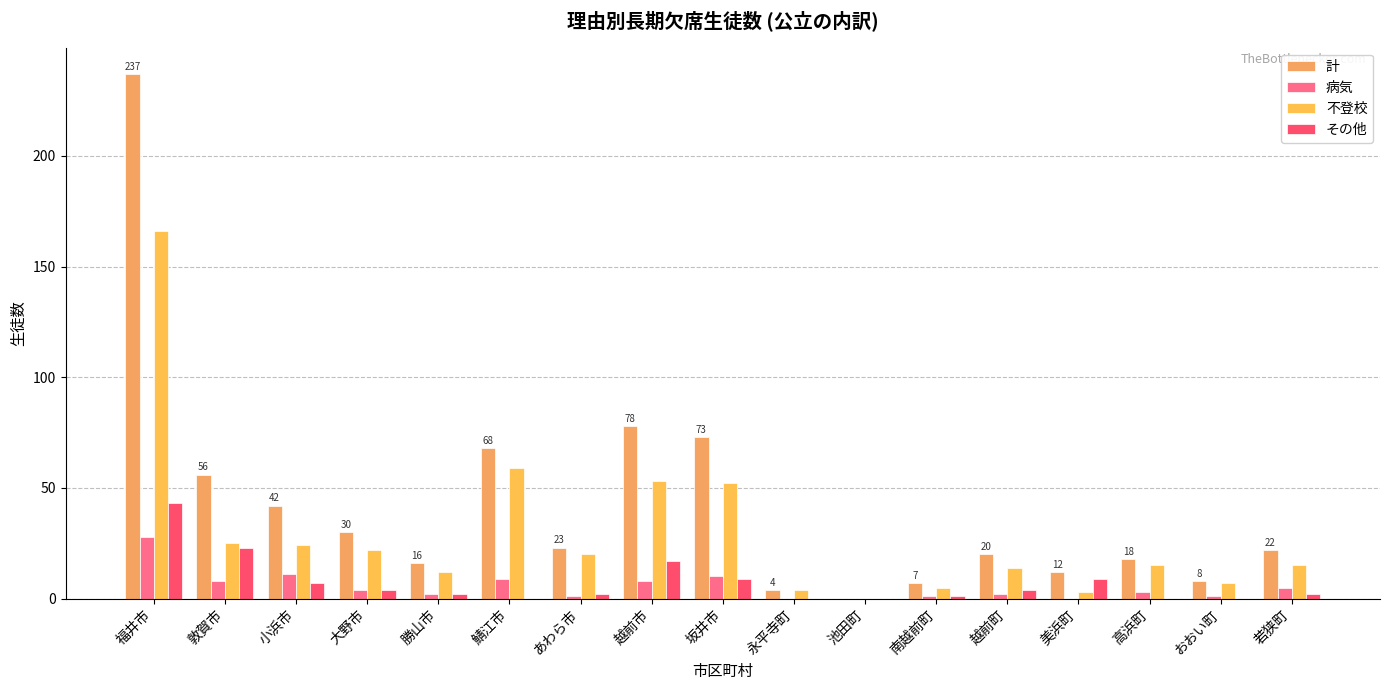

Between 福井市 and 美浜町, which series saw the biggest shift?

計